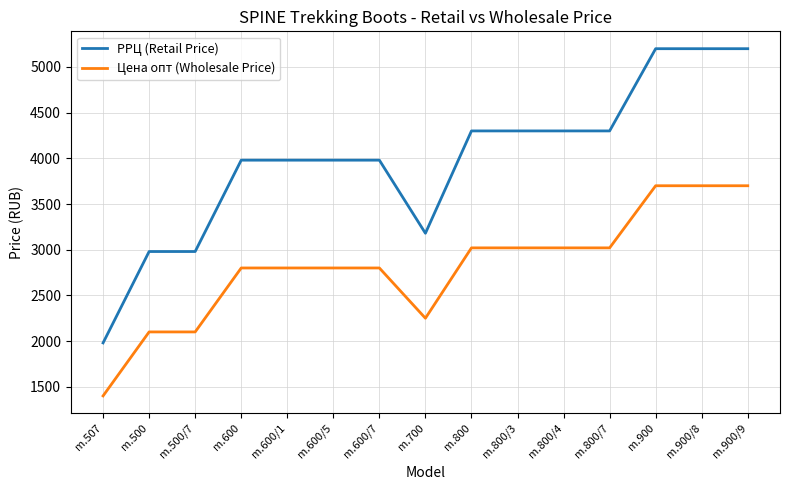

Which series has the widest spread of values?

РРЦ (Retail Price)